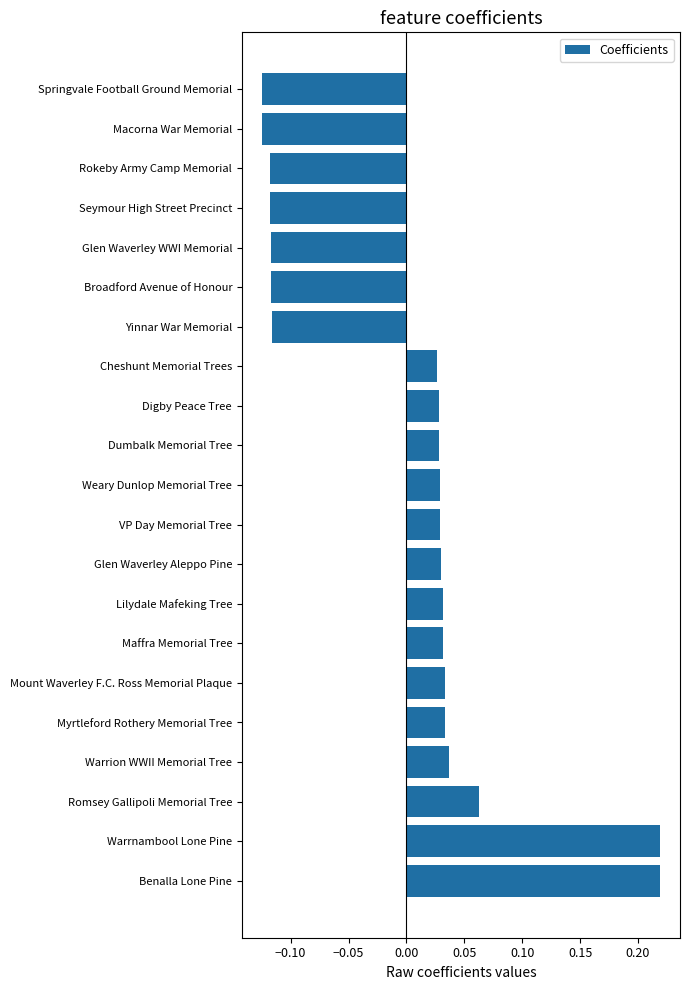

Between Benalla Lone Pine and Glen Waverley Aleppo Pine, which is larger?

Benalla Lone Pine